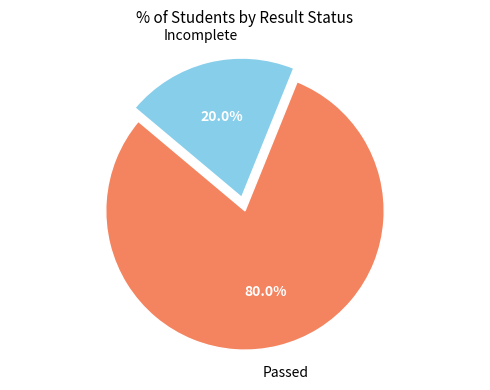

Is there any slice that represents more than half of the pie?

Yes